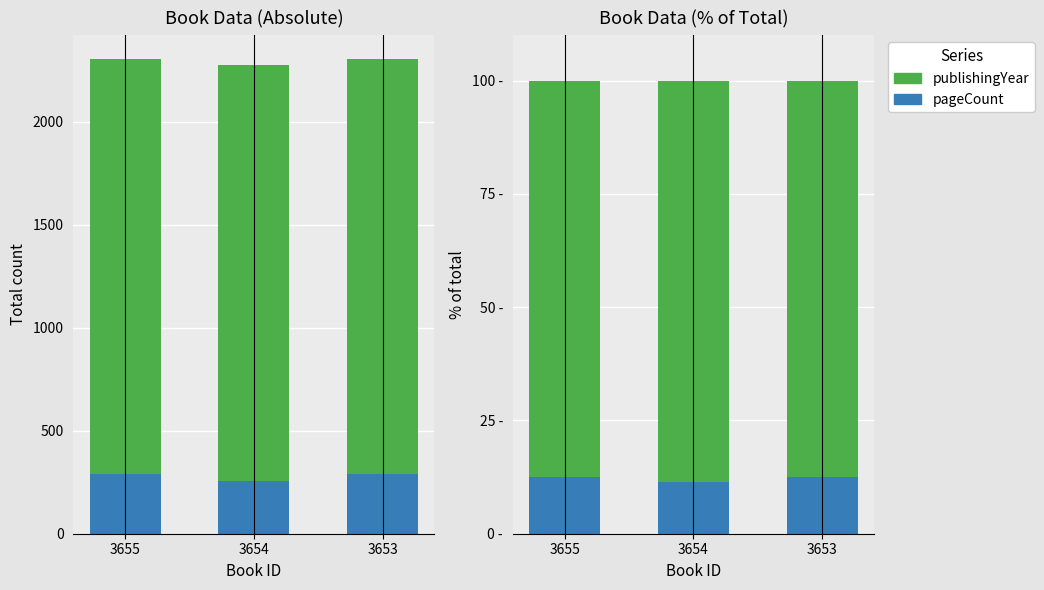

Is the value of publishingYear at 3655 greater than the value of pageCount at 3655?

Yes